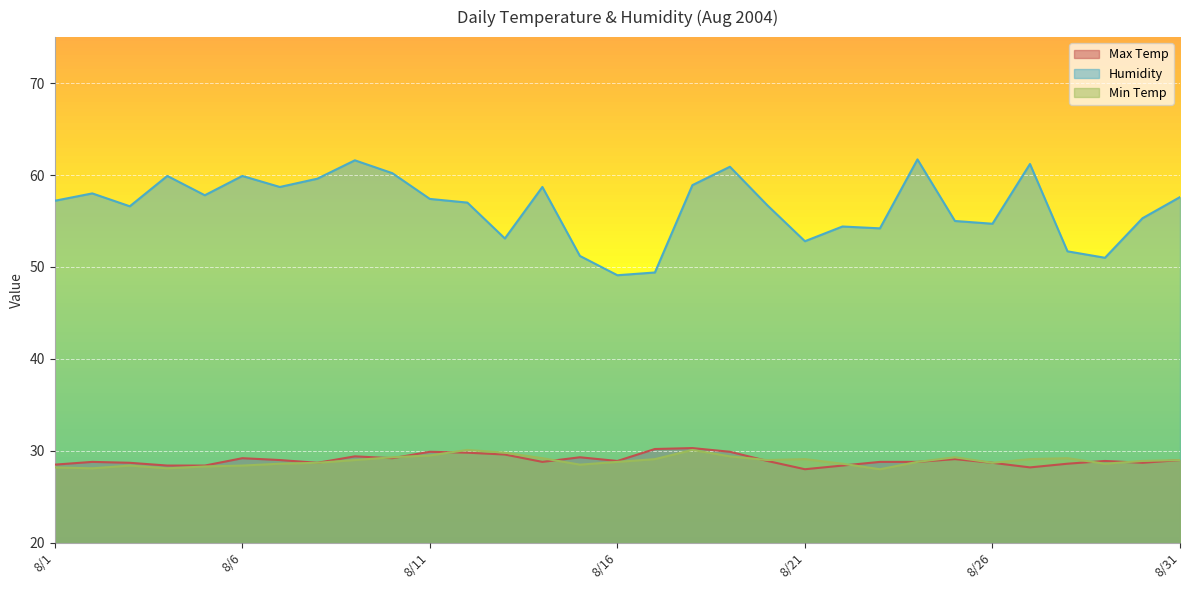

What is the spread (max minus min) of values at 8/1?

29.0